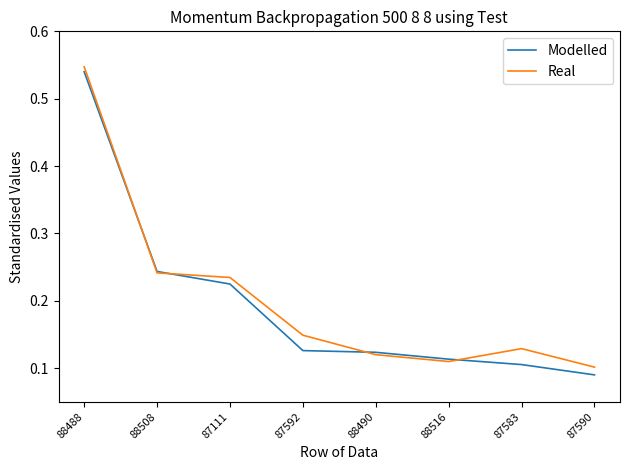

What position from the left is 88488?

1